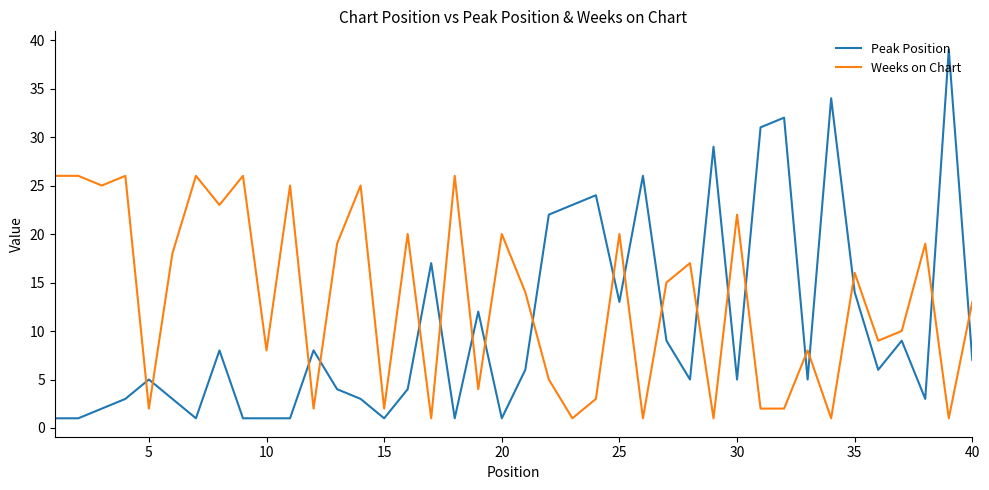

What are all the series names shown in the legend?

Peak Position, Weeks on Chart